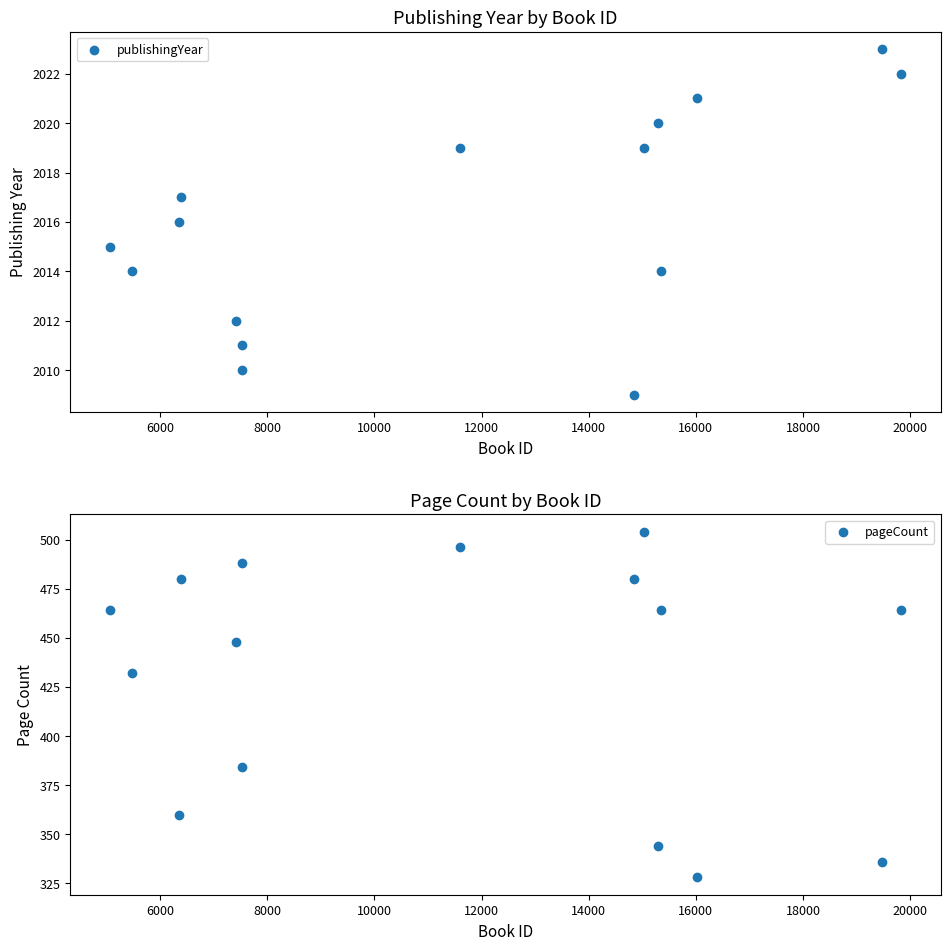

At how many categories does at least one series exceed 1081?

15